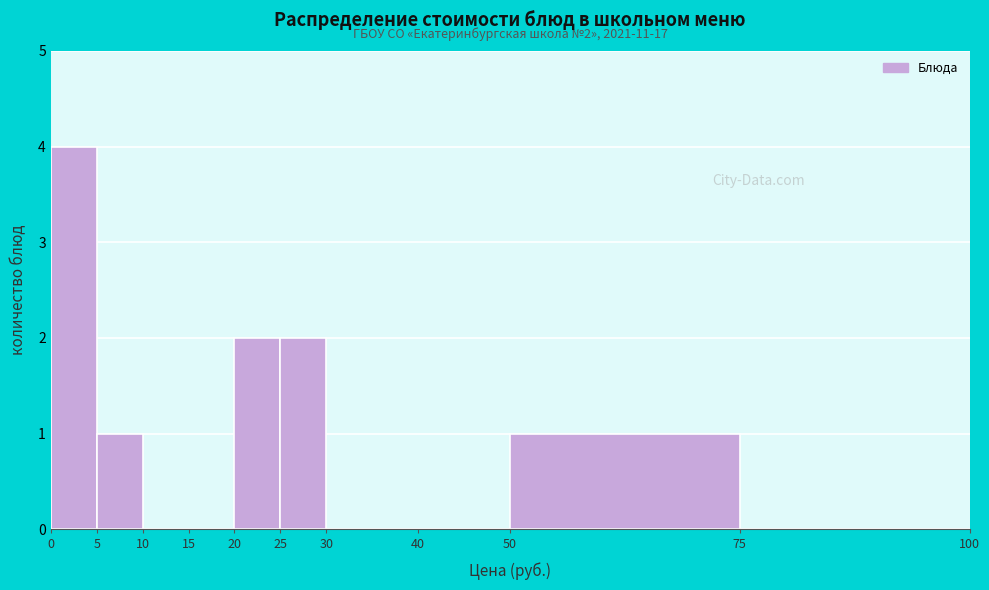

Which range on the x-axis has the tallest bar?

0 to 5